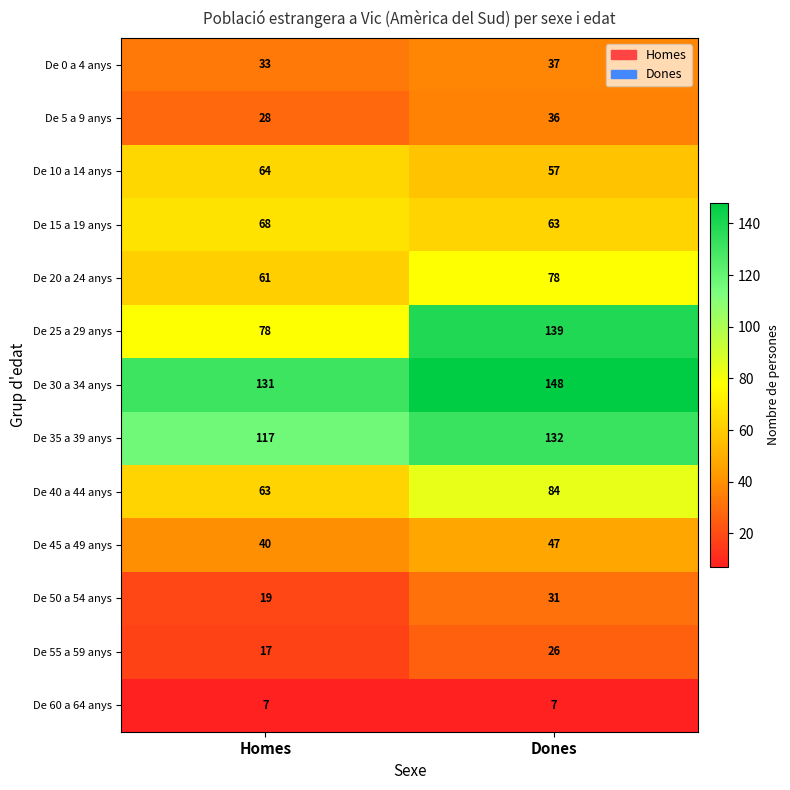

What is the difference between the maximum and minimum values in the De 5 a 9 anys series?

8